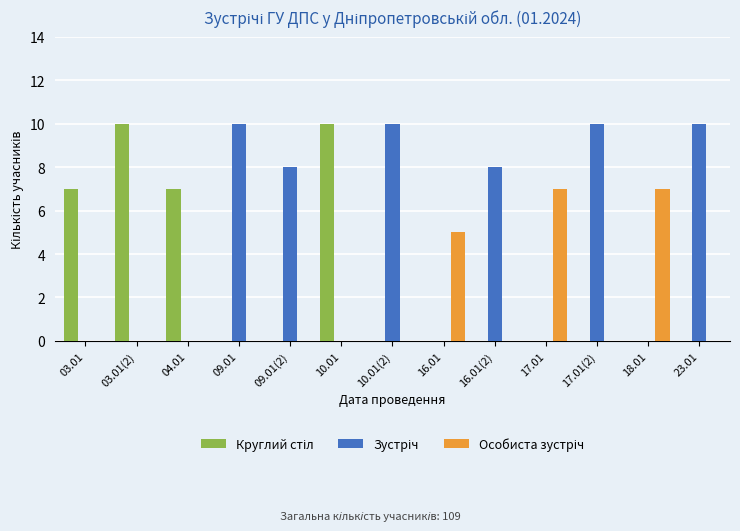

What is the total value across all series at 17.01(2)?

10